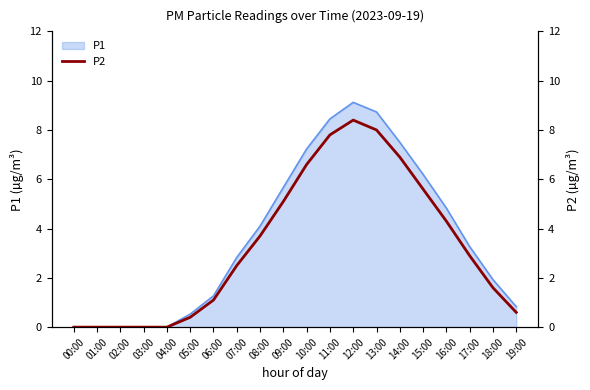

How many data points does each series have?

20